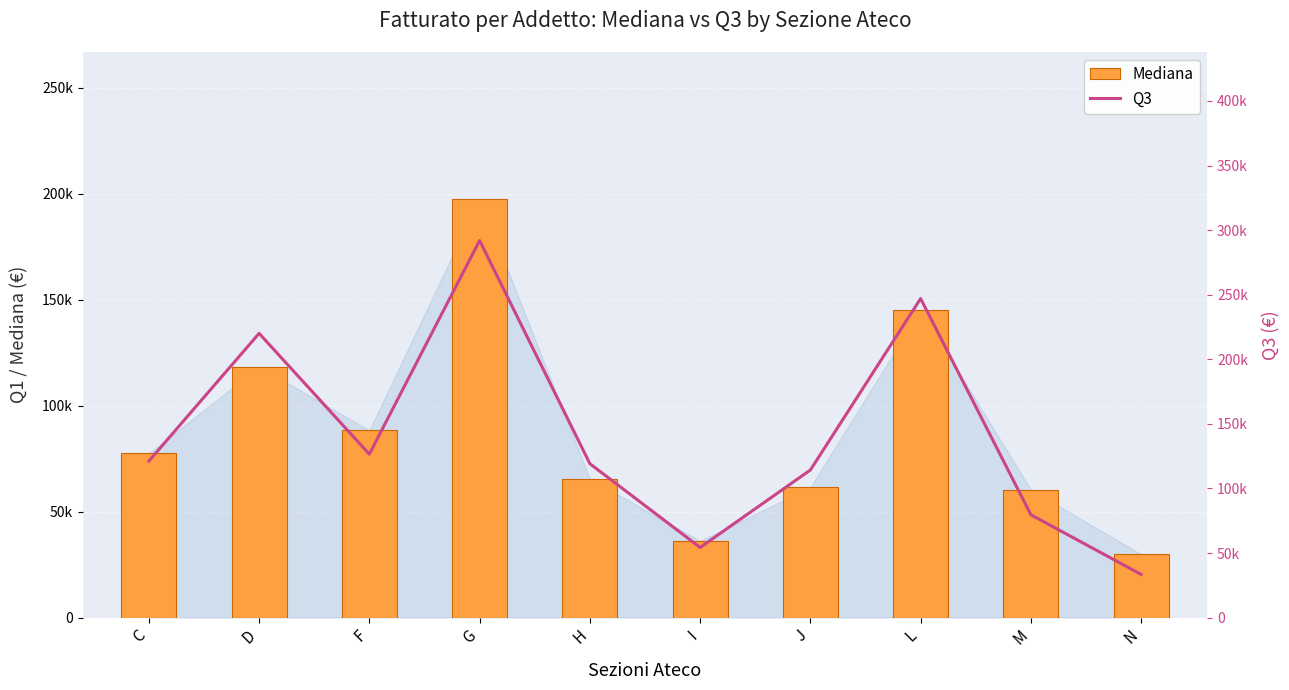

How many distinct data groups are displayed?

2